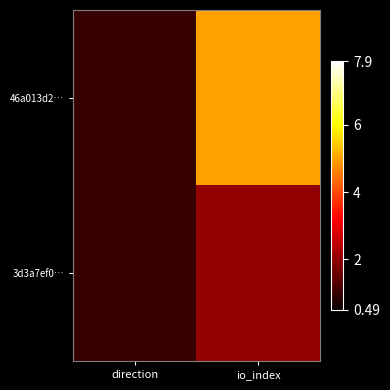

Which series has the largest total across all categories?

46a013d2…